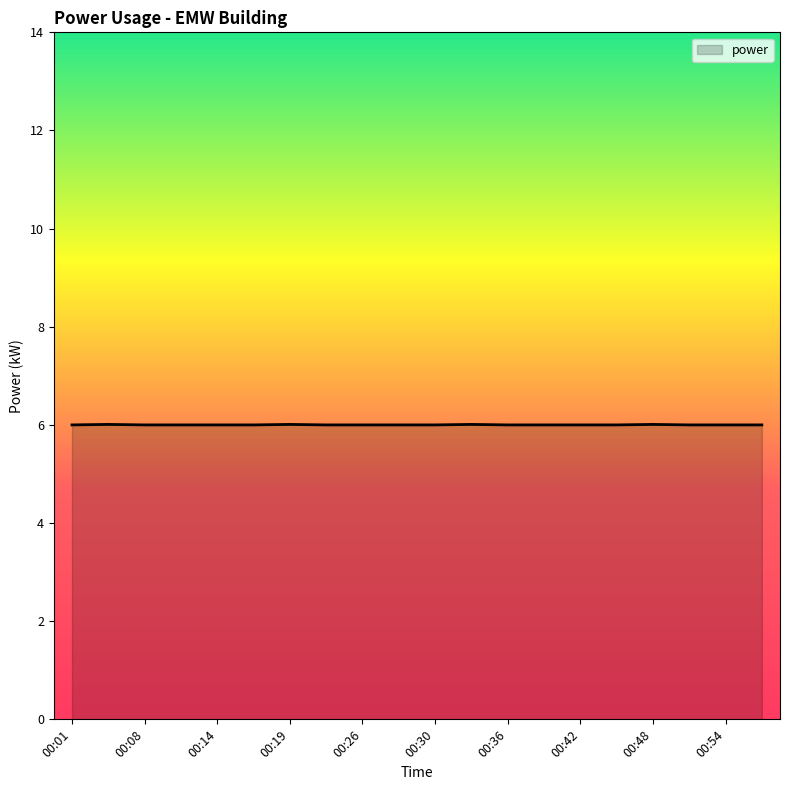

What is the greatest value displayed?

6.0